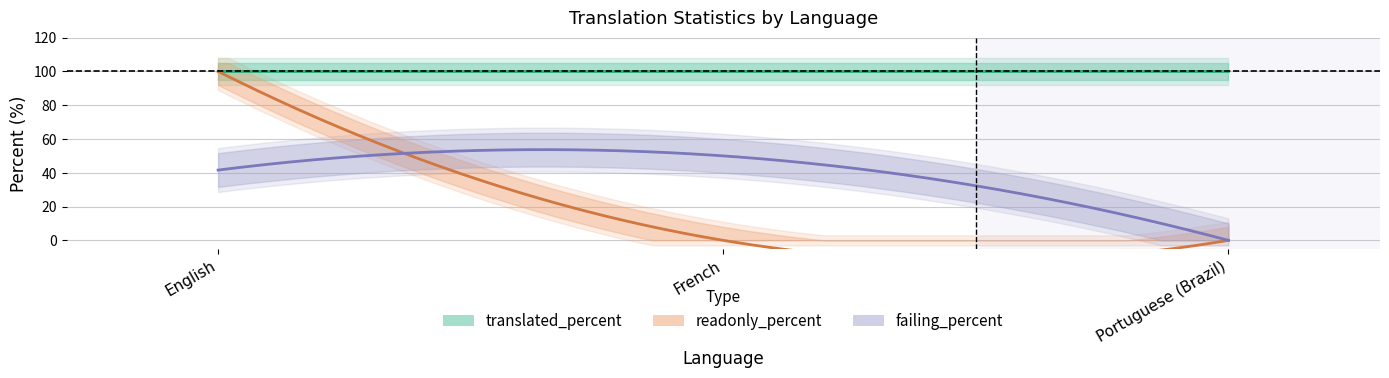

What is the maximum value for translated_percent?

100.0